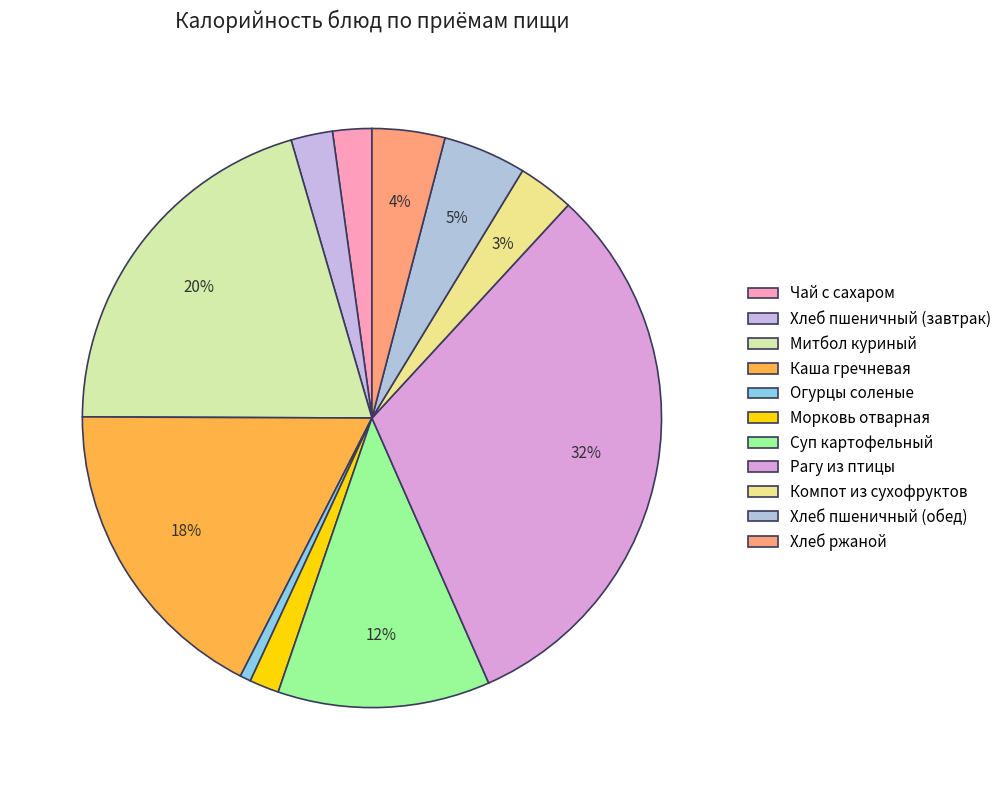

Rank the categories by value from highest to lowest.

Рагу из птицы, Митбол куриный, Каша гречневая, Суп картофельный, Хлеб пшеничный (обед), Хлеб ржаной, Компот из сухофруктов, Хлеб пшеничный (завтрак), Чай с сахаром, Морковь отварная, Огурцы соленые